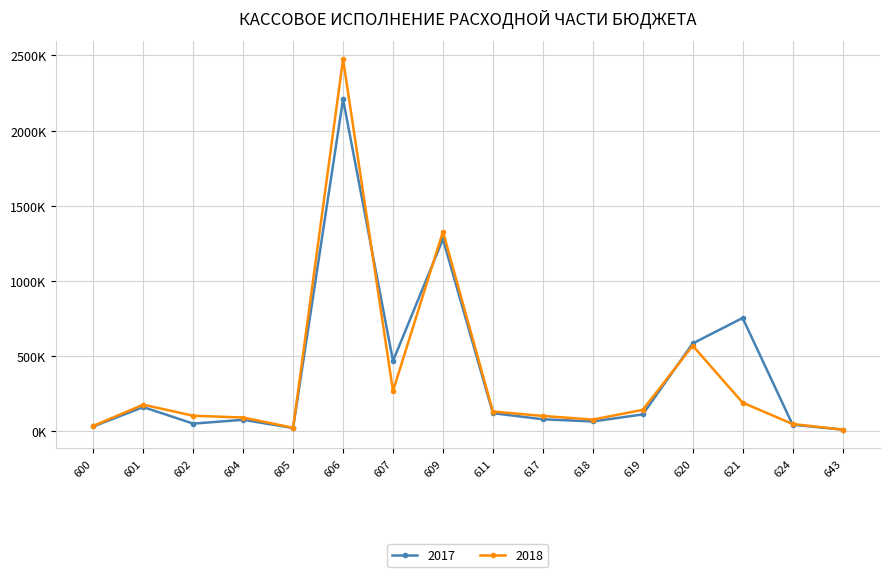

Reading left to right, transcribe all the data shown in this chart.

2017: 29949	158934	48684	74278	19470	2208439	465750	1276723	118409	77764	63196	110076	582449	752115	41418	8999
2018: 33968	174839	101136	89393	21103	2474835	265668	1326767	129109	99842	75847	140222	567630	188461	46220	9017